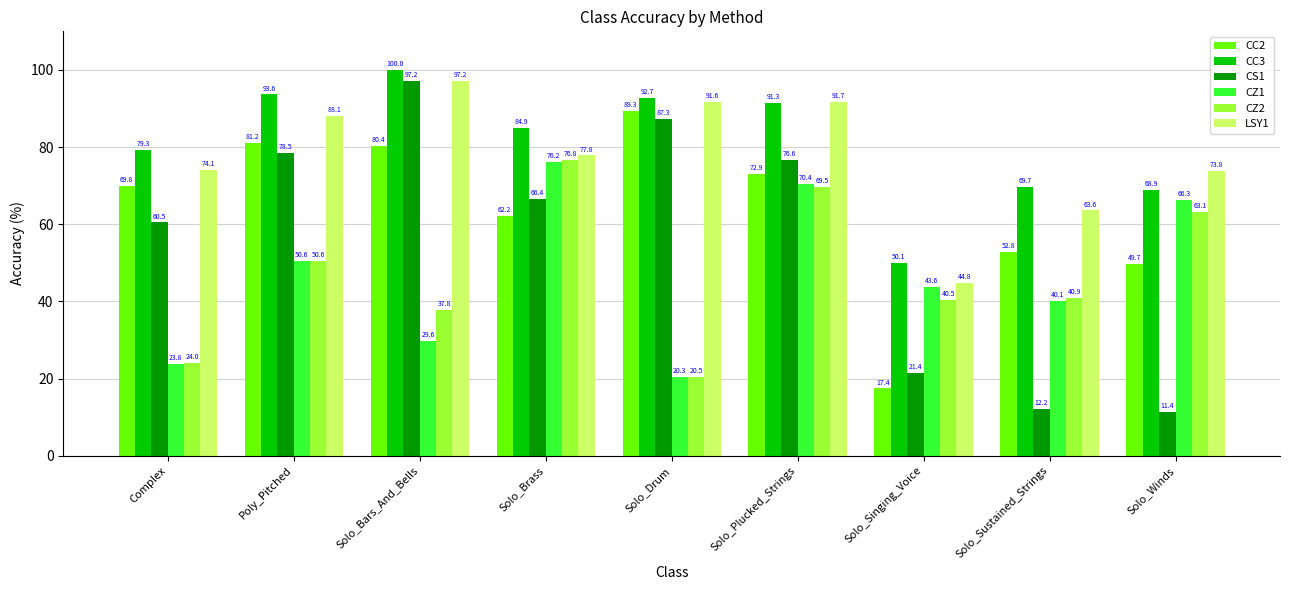

Is it true that CC2 equals 30.7 at Solo_Drum?

False